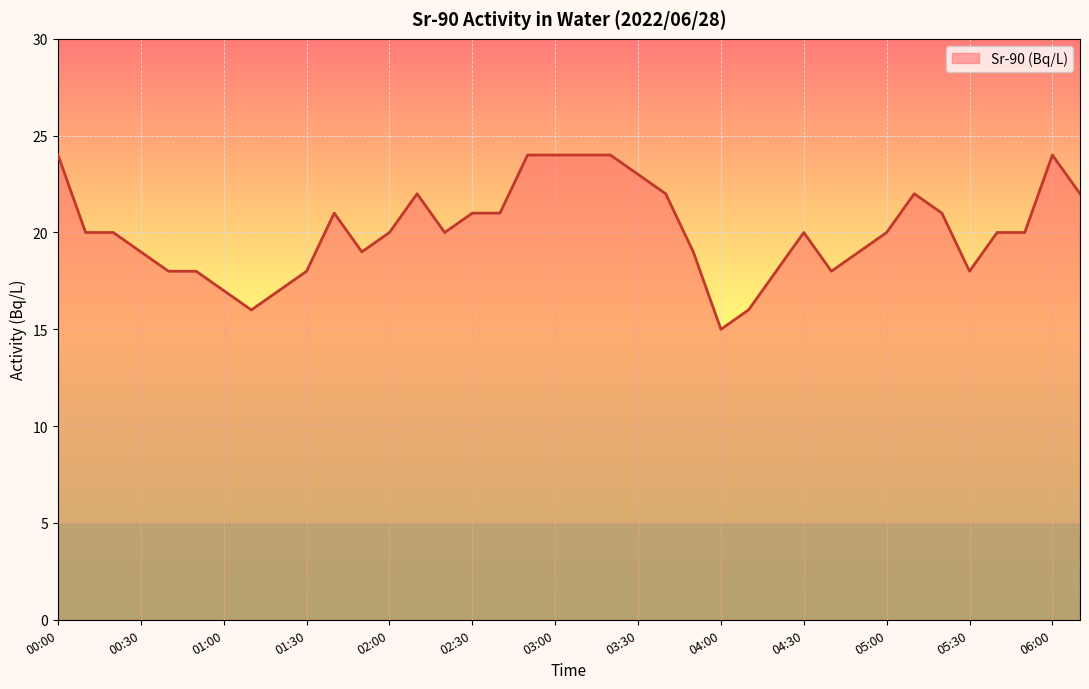

How many values are between 18 and 22?

26